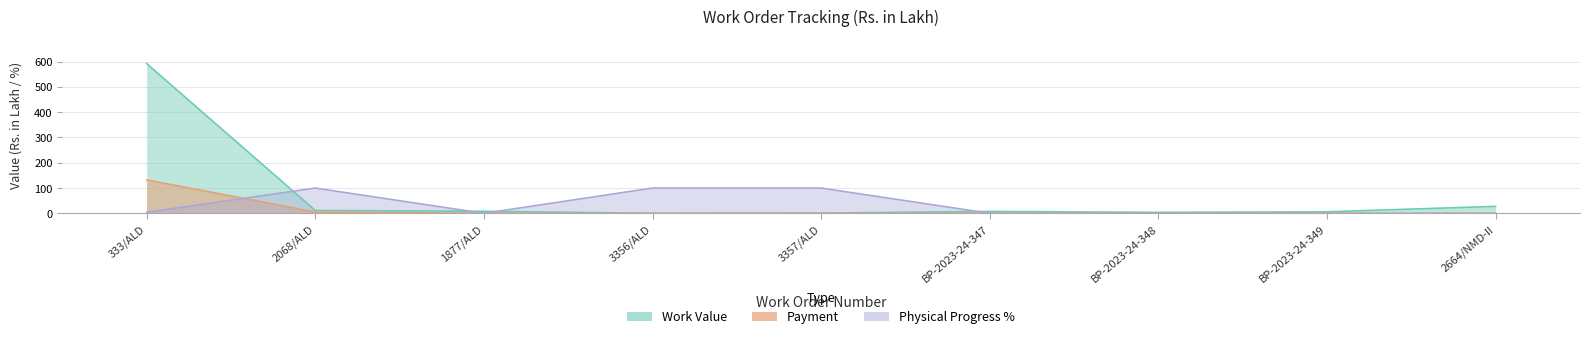

Reading left to right, transcribe all the data shown in this chart.

Work Value: 592.2	11.3	8.1	0.1	0.9	7.6	3.9	6.1	27.6
Payment: 132.3	5.0	0.0	0.0	0.0	0.0	0.0	0.0	0.0
Physical Progress %: 4.0	100.0	0.0	100.0	100.0	0.0	0.0	0.0	0.0